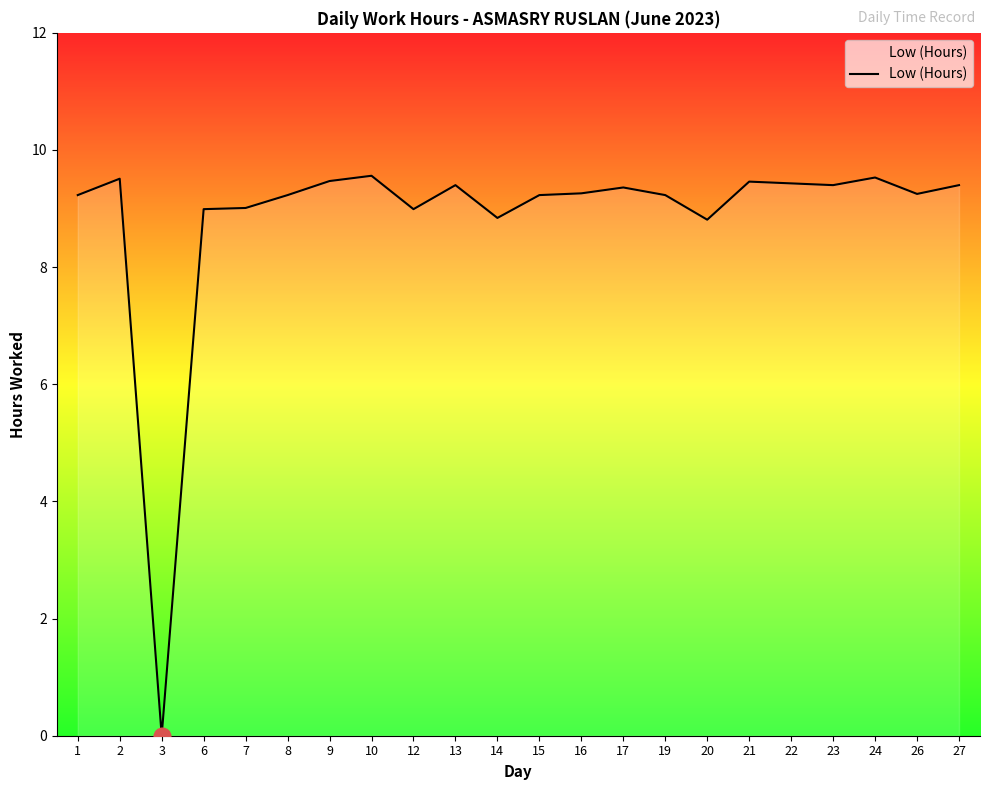

The value at 21 is 2.7. True or false?

False